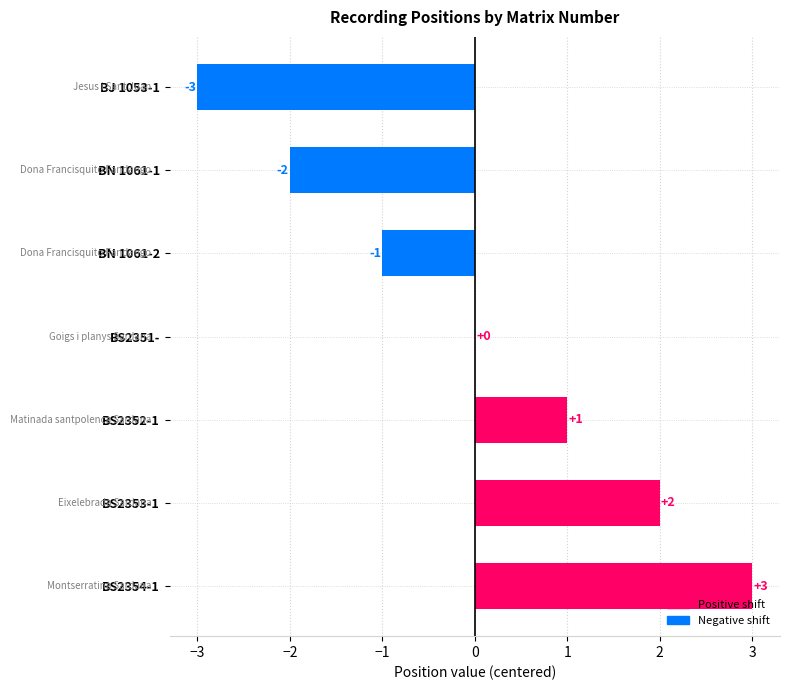

Count the number of data series in this chart.

1